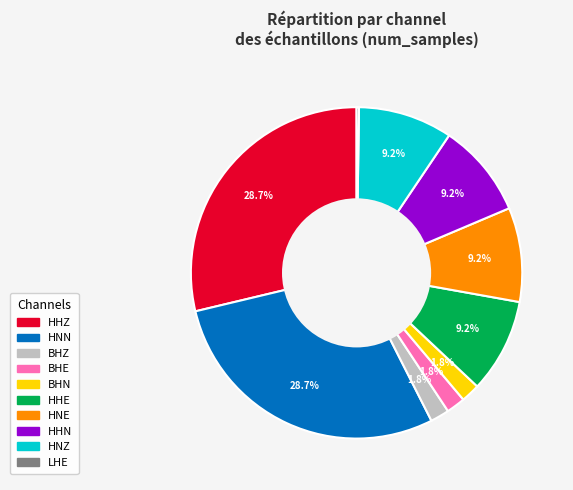

To the nearest percent, what percentage of the pie is HHN?

9%